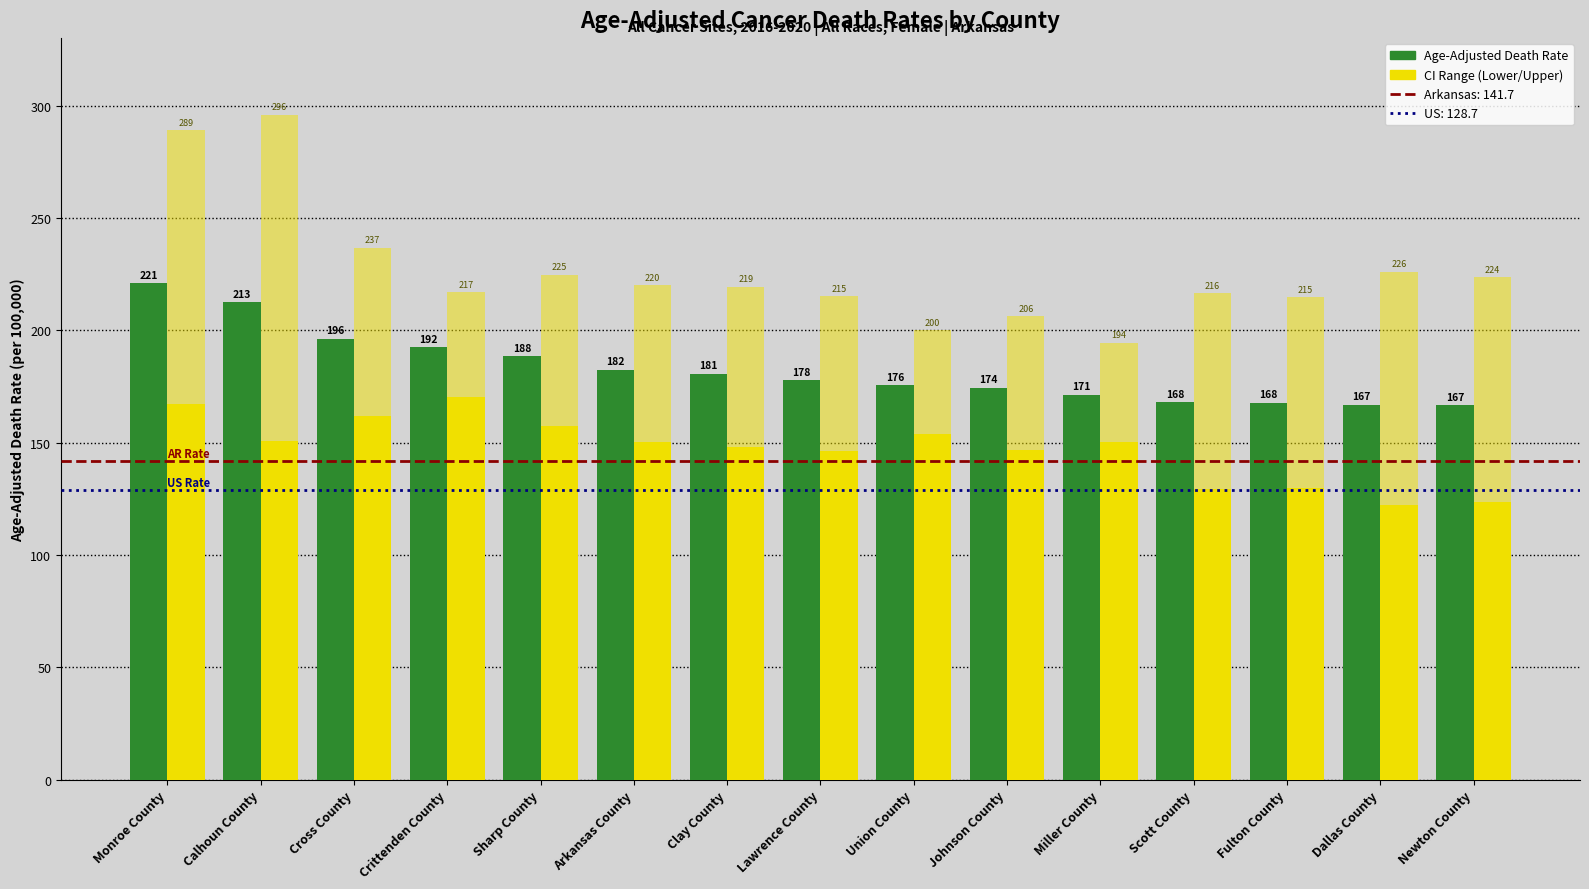

How many series are shown in this chart?

3